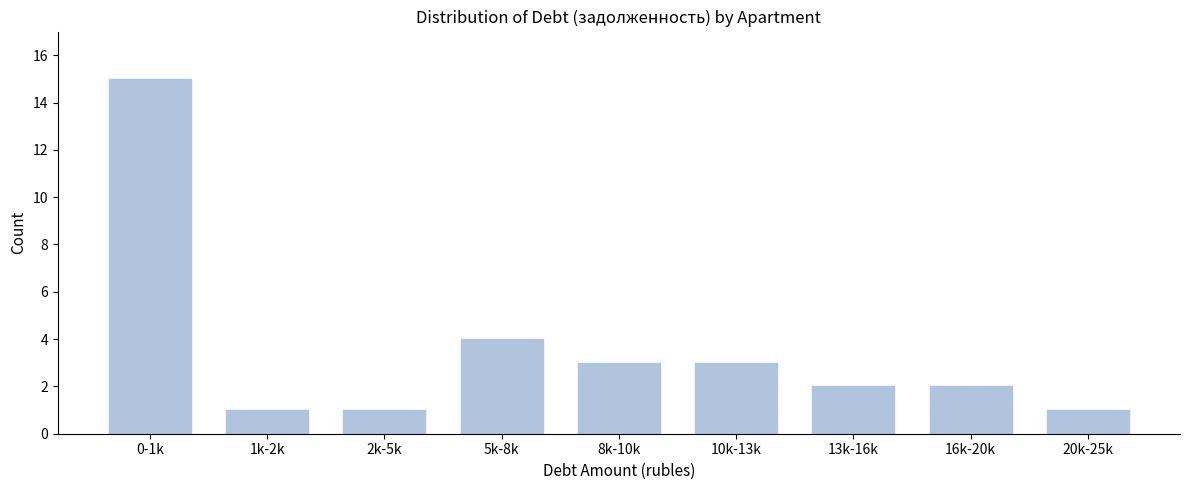

Reading left to right, what are all the values shown in this chart?

15	1	1	4	3	3	2	2	1